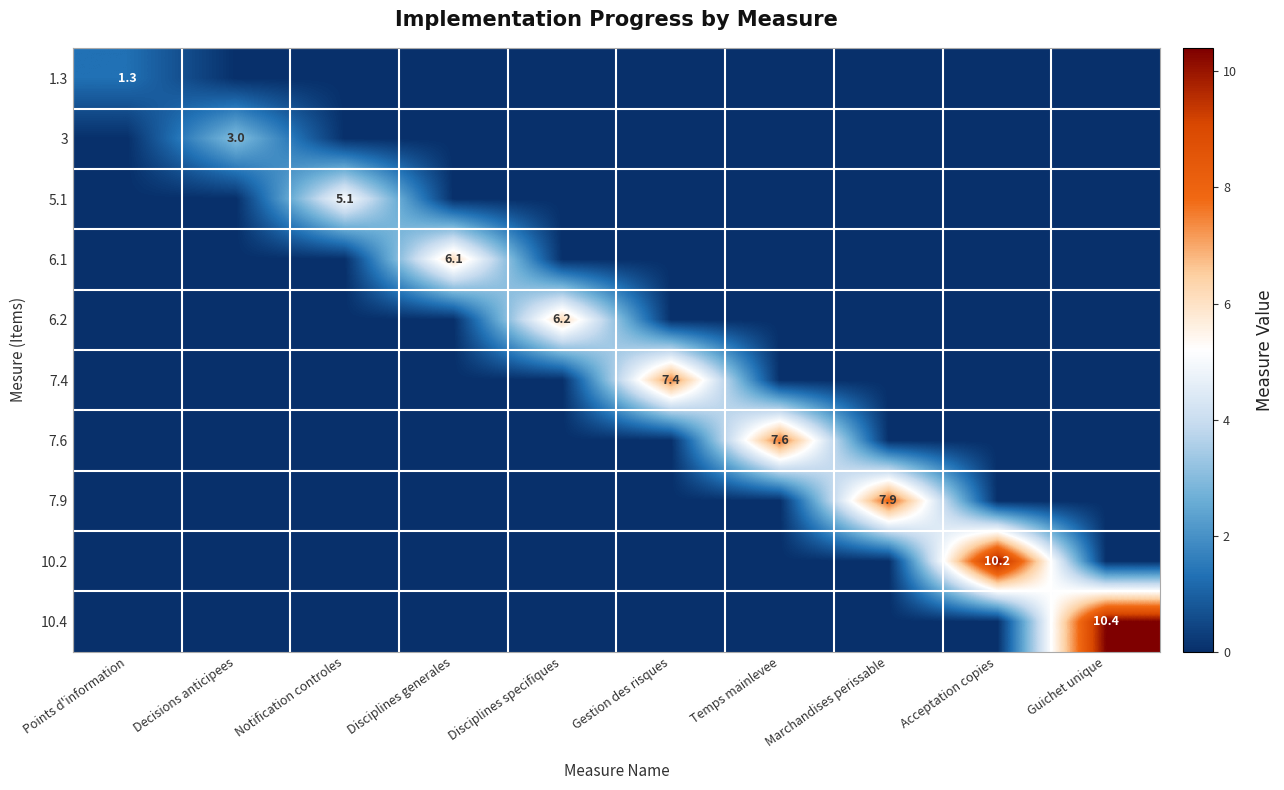

List the series in order of their peak value, lowest first.

1.3, 3, 5.1, 6.1, 6.2, 7.4, 7.6, 7.9, 10.2, 10.4